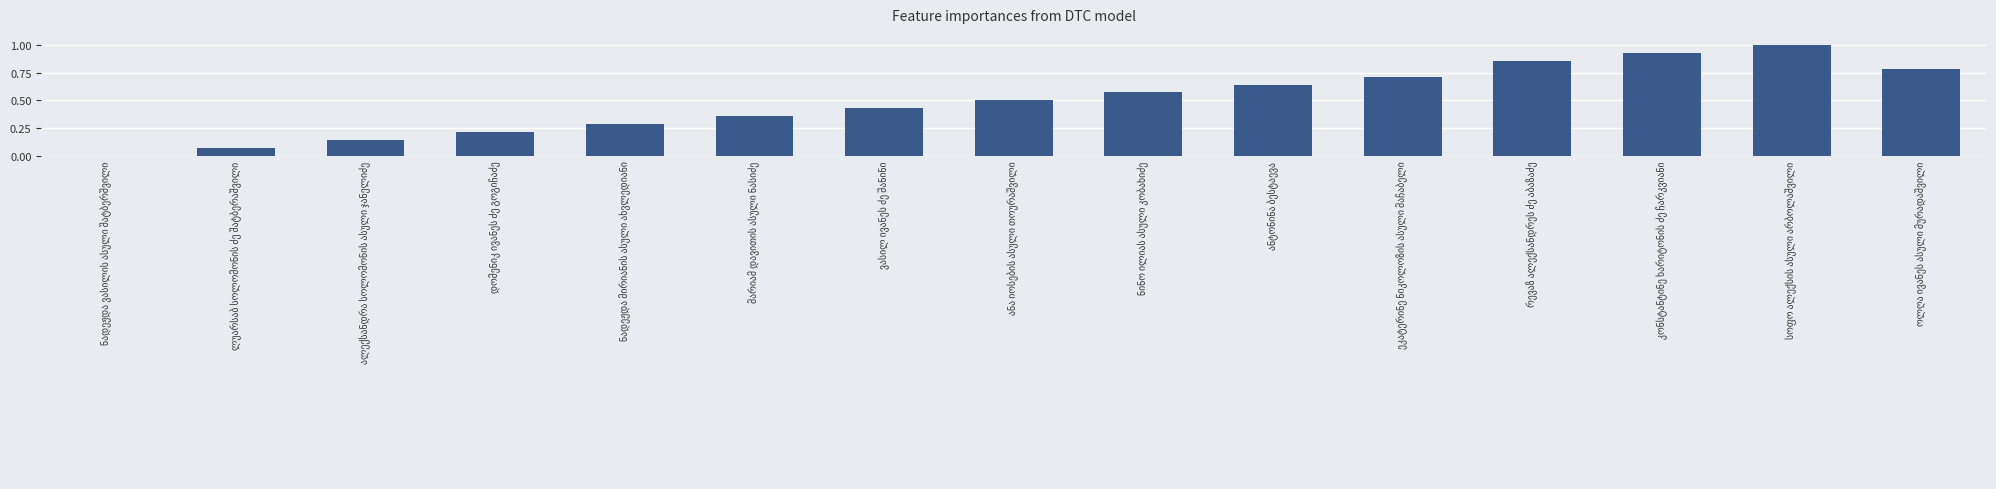

What is the sum of all values?

7.5